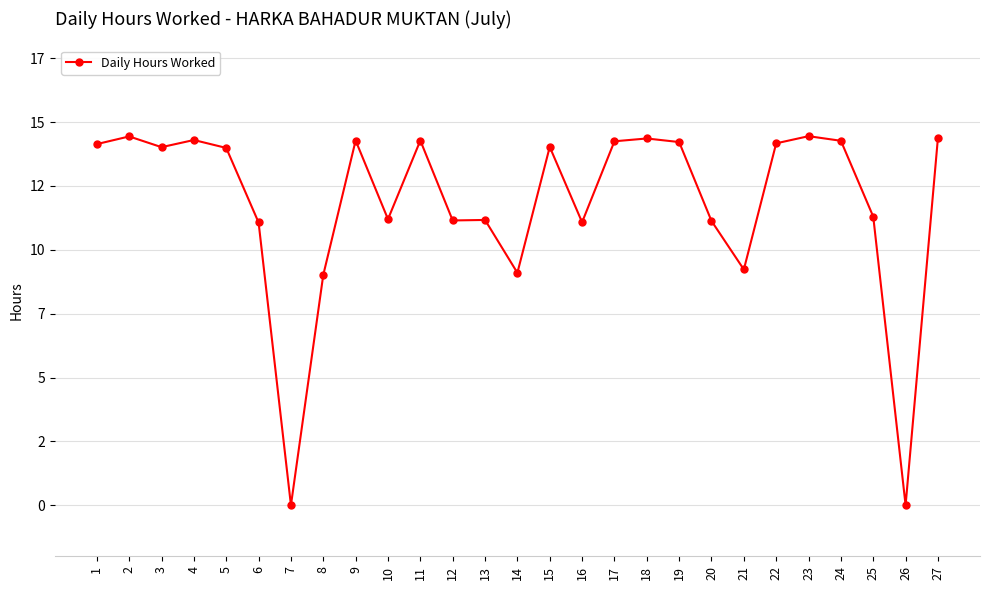

Does the chart have visible grid lines?

Yes